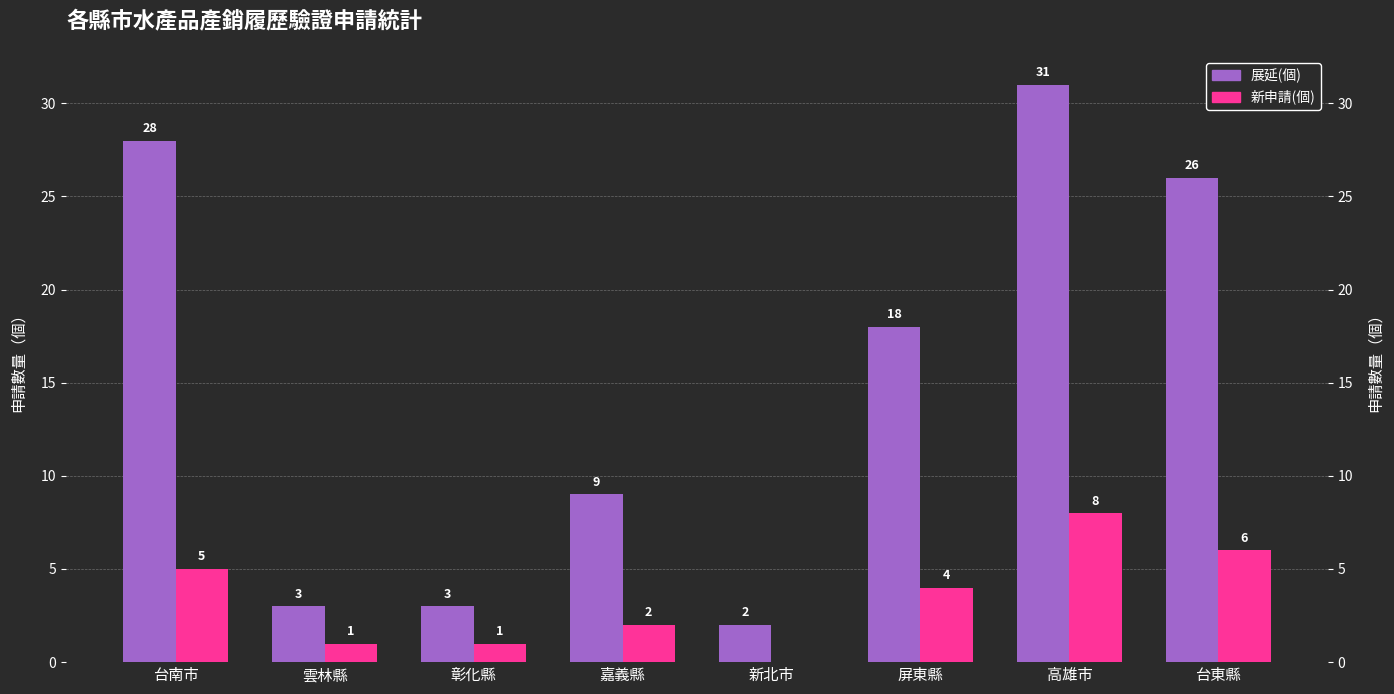

How many series are shown in this chart?

2